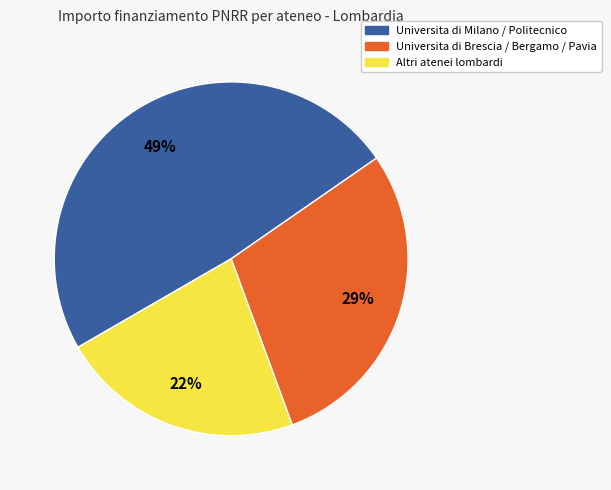

To the nearest percent, what is the average slice percentage?

33%